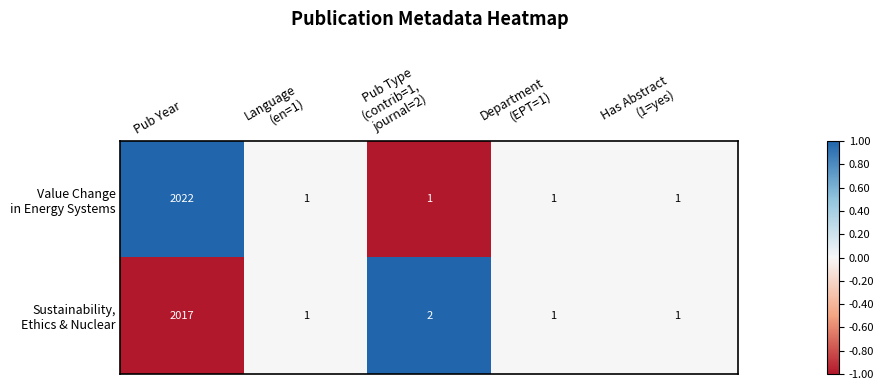

At which category is the sum across all series the highest?

Pub Year